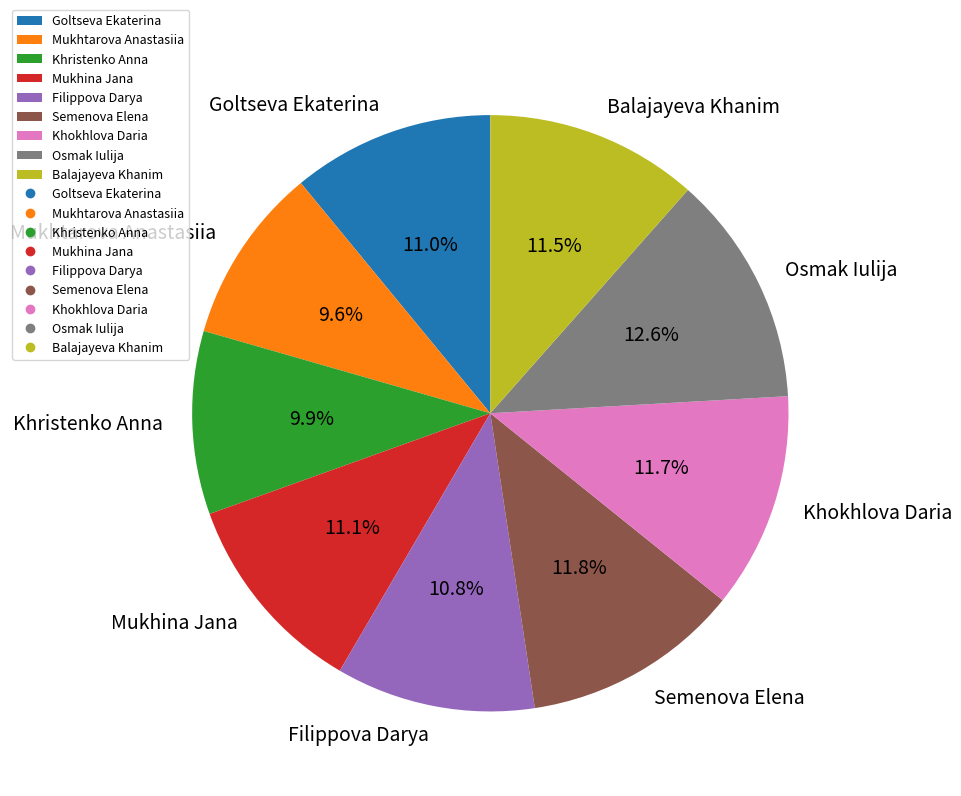

To the nearest percent, what is the difference between the largest and smallest slice percentages?

3%